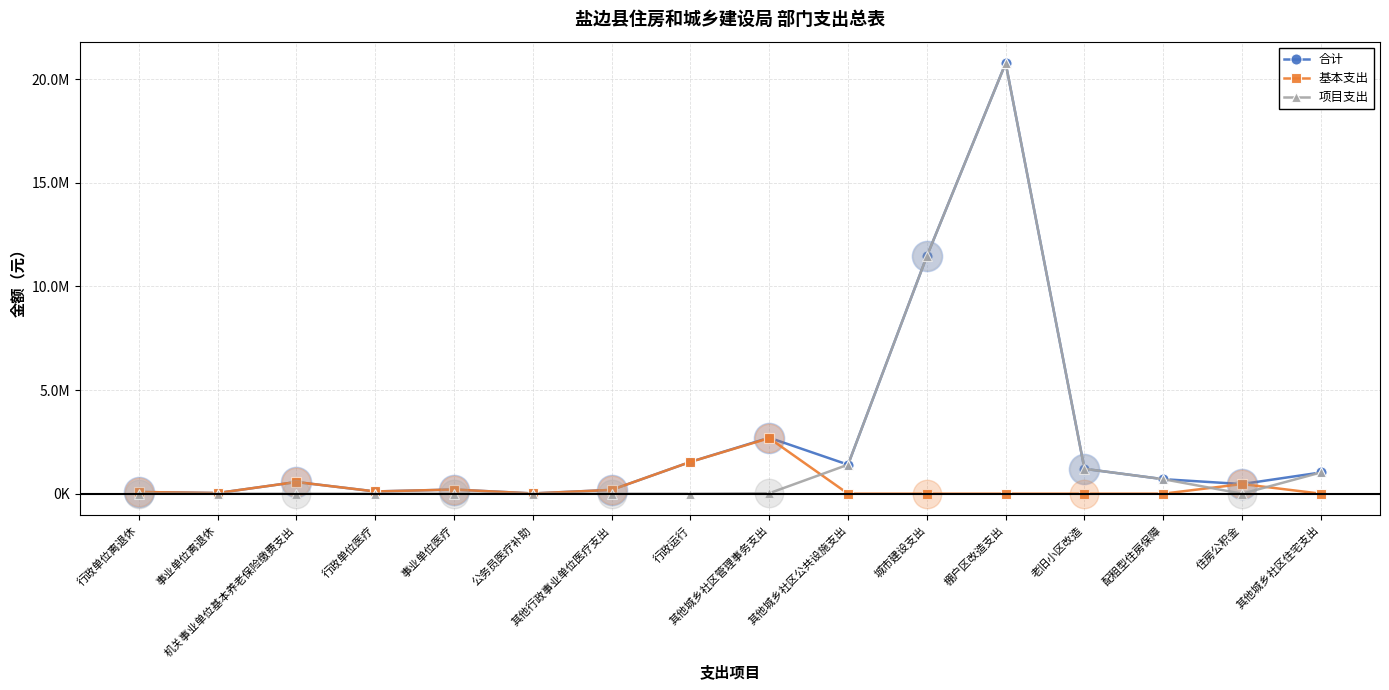

Is this an area chart (filled region under the line)?

No